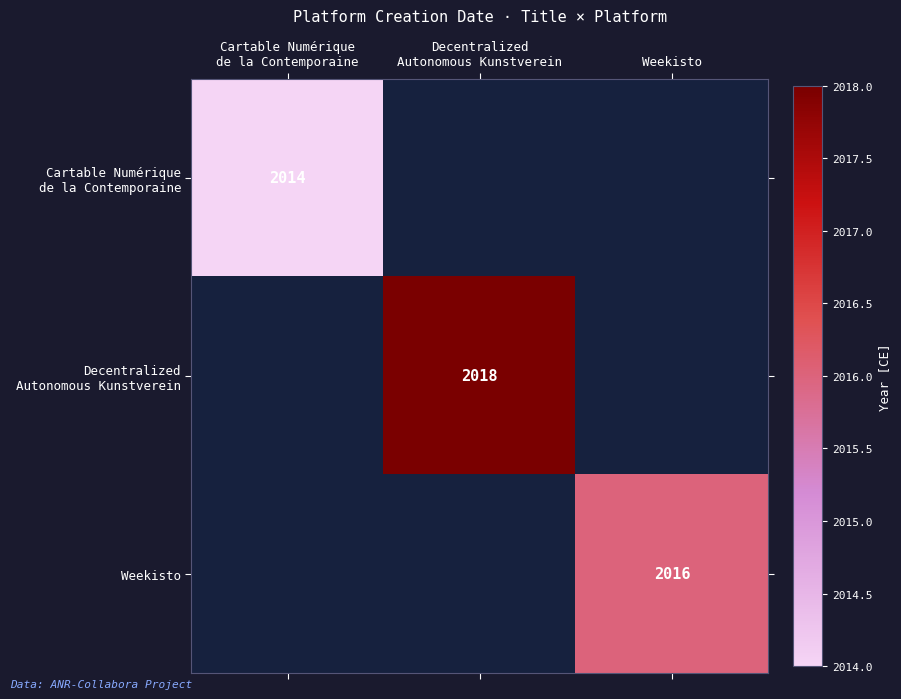

The value of Weekisto at Weekisto is 2016. True or false?

True